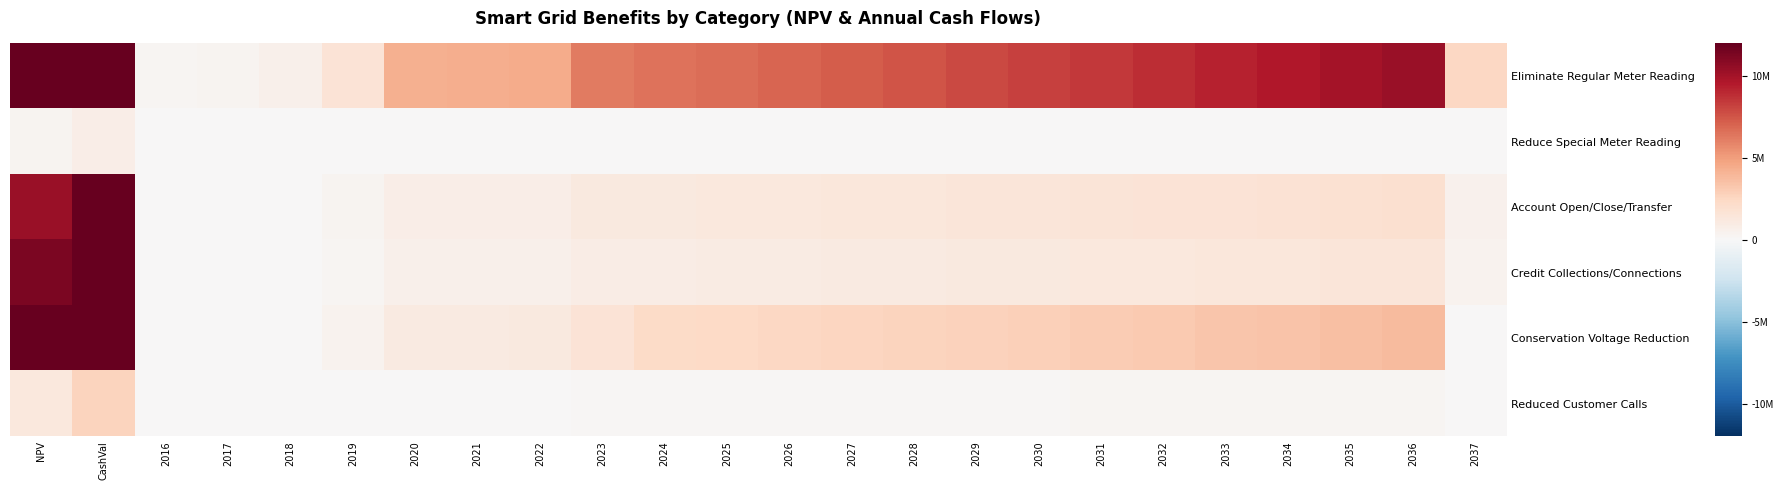

Which series has the largest total across all categories?

Eliminate Regular Meter Reading